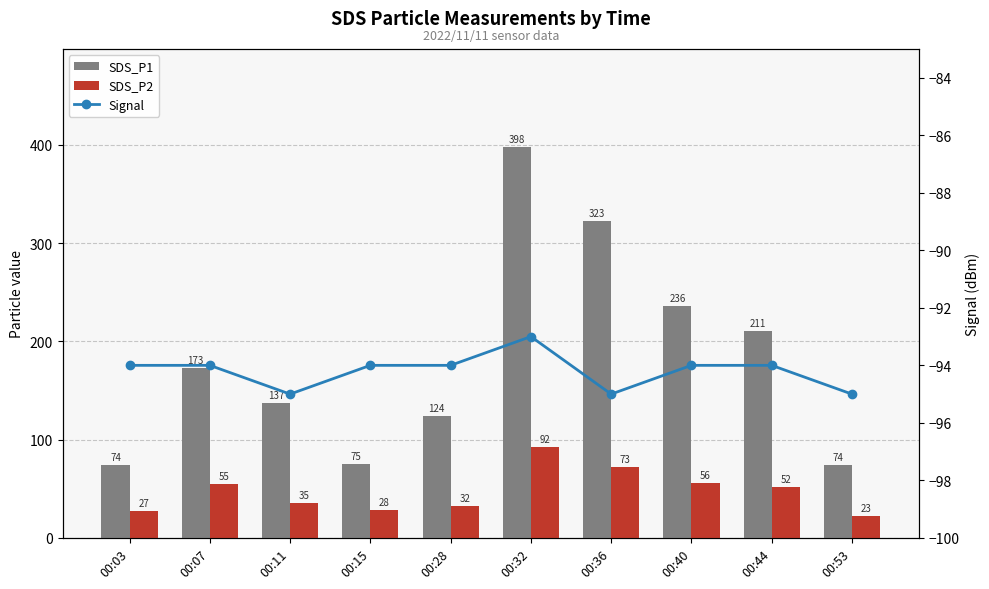

At 00:07, list the series in order from smallest to largest.

Signal, SDS_P2, SDS_P1